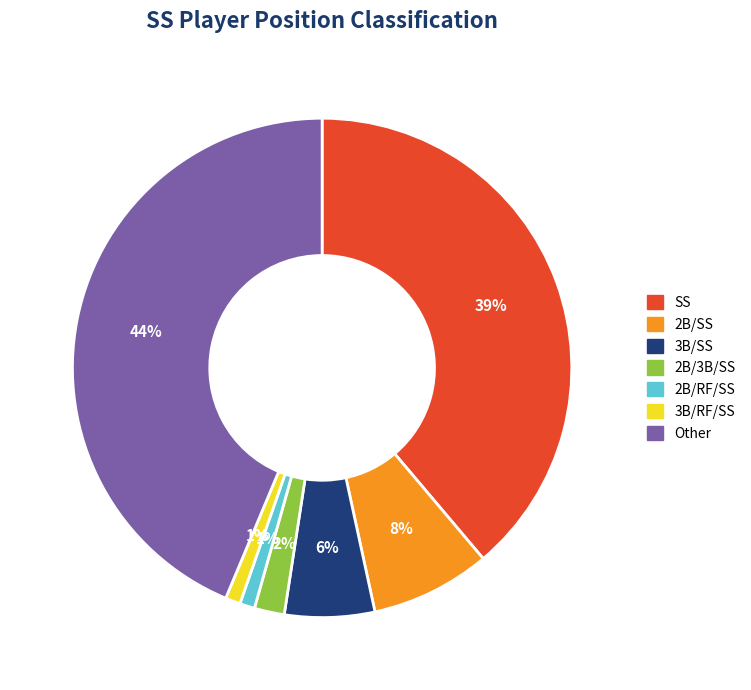

How many segments does this pie chart have?

7